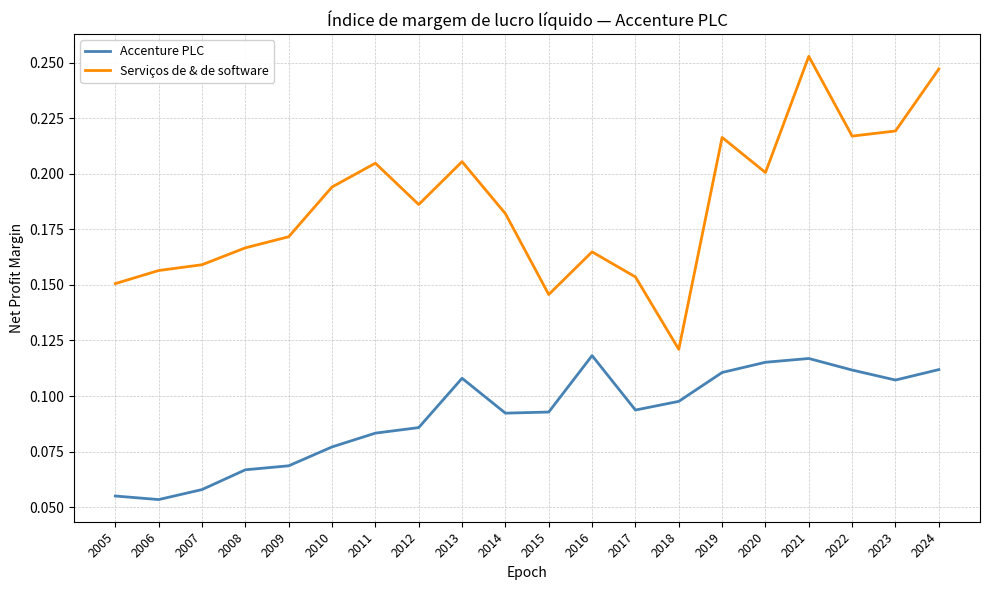

True or false: Serviços de & de software has a value of 0.2 at 2014.

True